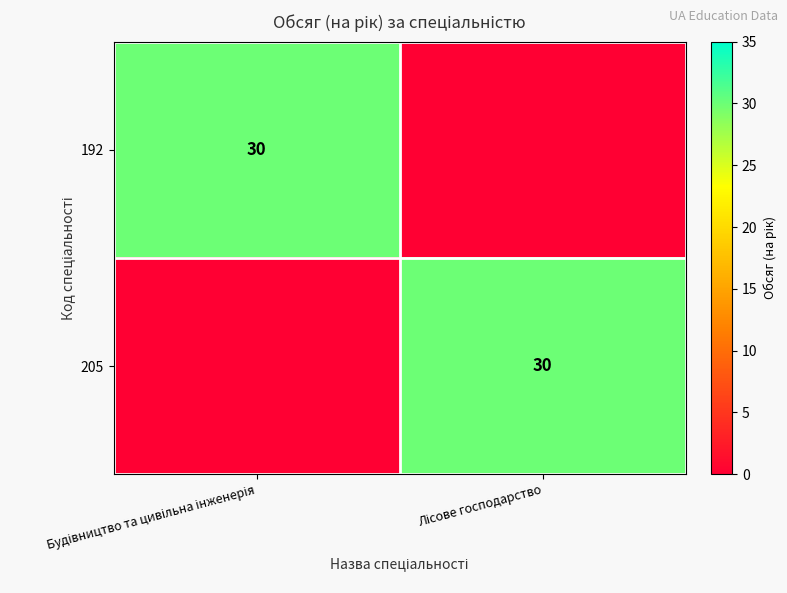

What is the difference between the maximum and minimum values in the 192 series?

30